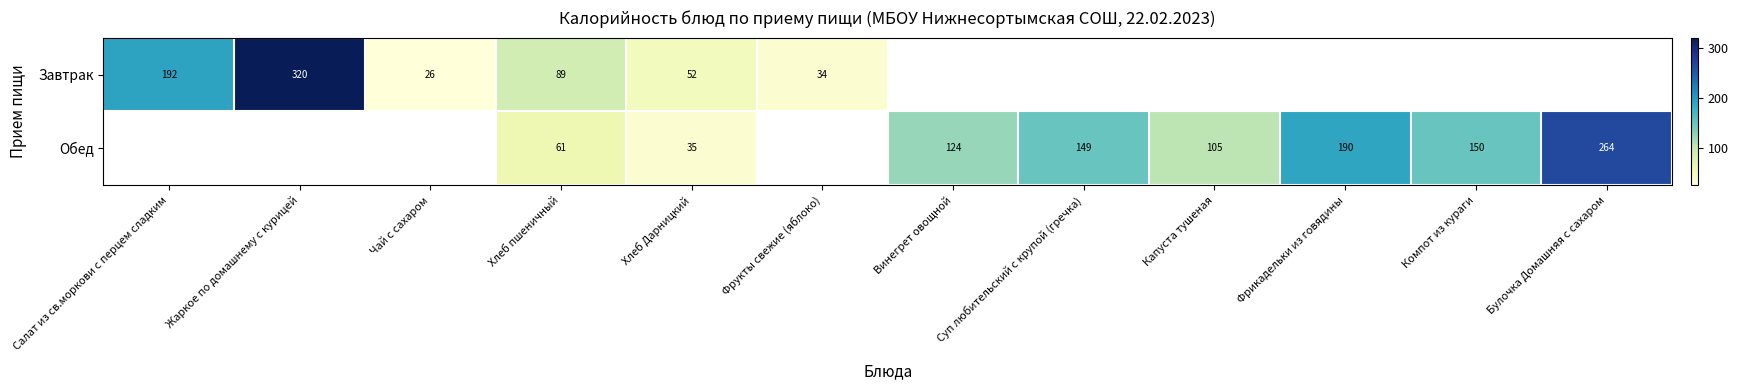

How many categories are shown in the chart?

12